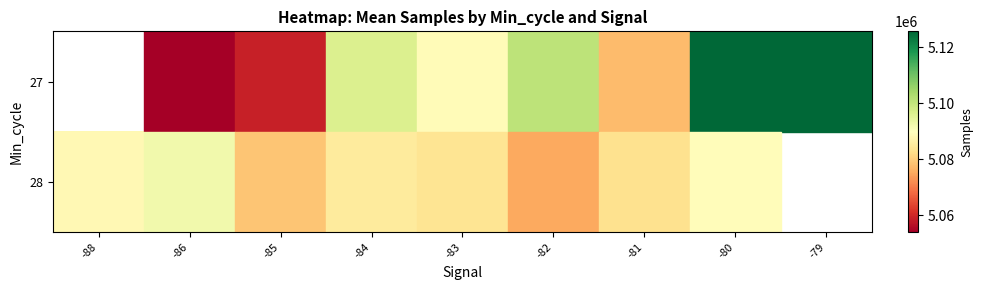

What is the total value across all series at -83?

10172675.8